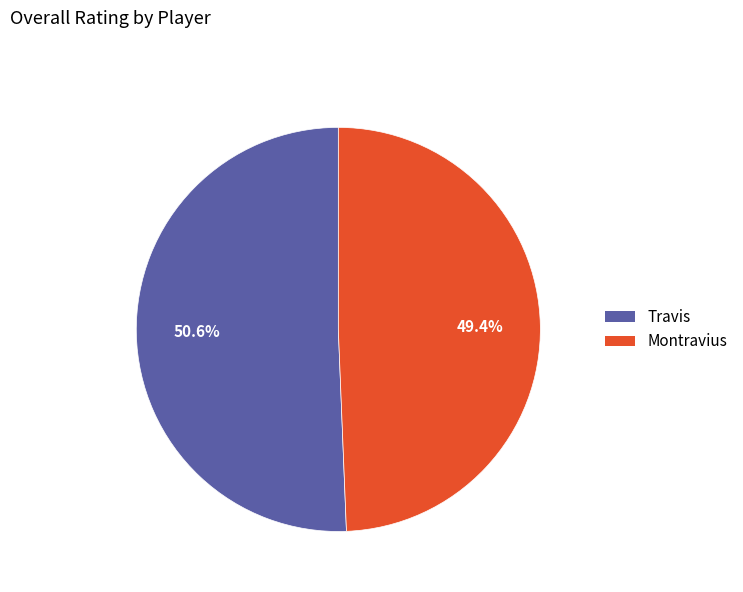

Does Travis represent more than half of the total?

Yes